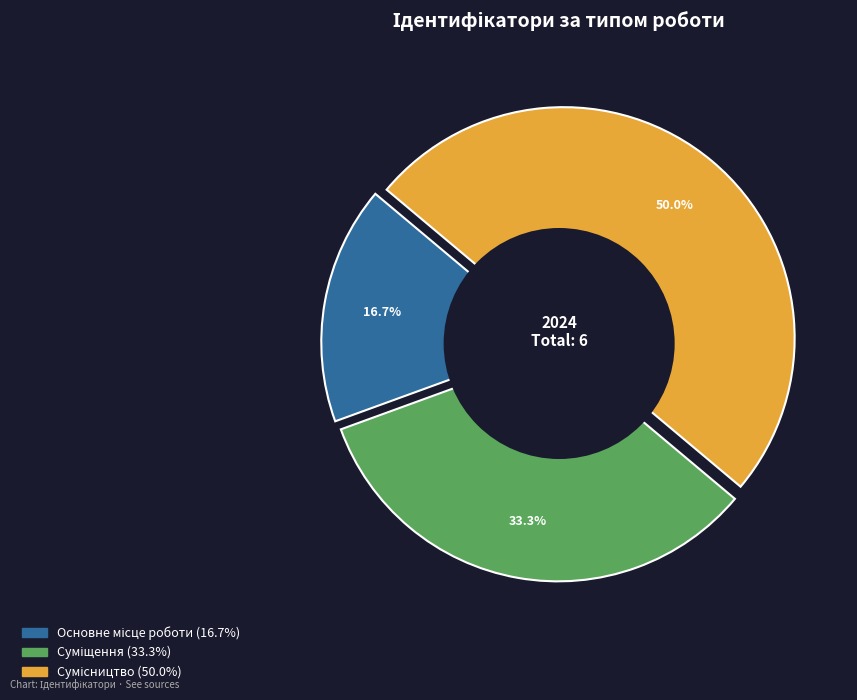

What is the change in value from Основне місце роботи to Сумісництво?

+2